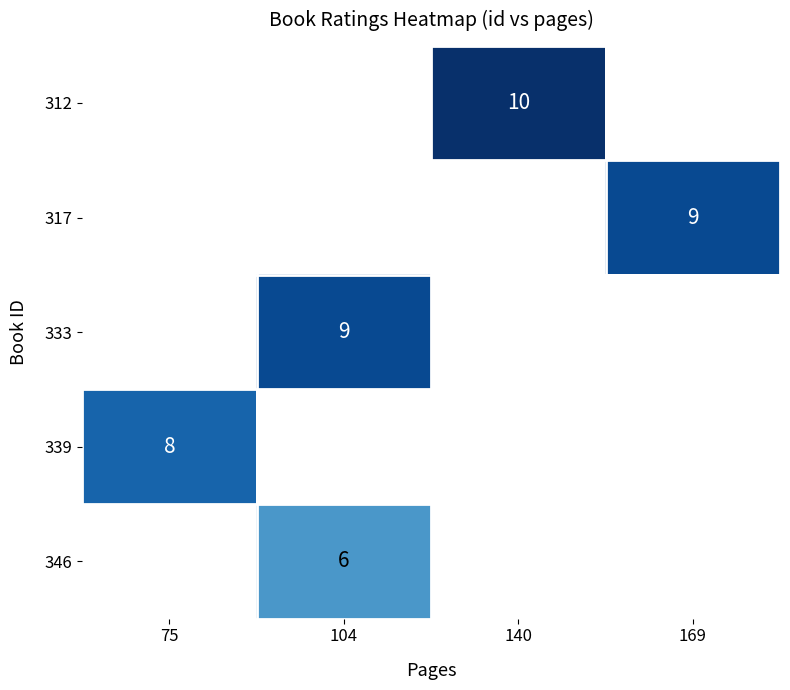

Is it true that 312 equals 15 at 140?

False